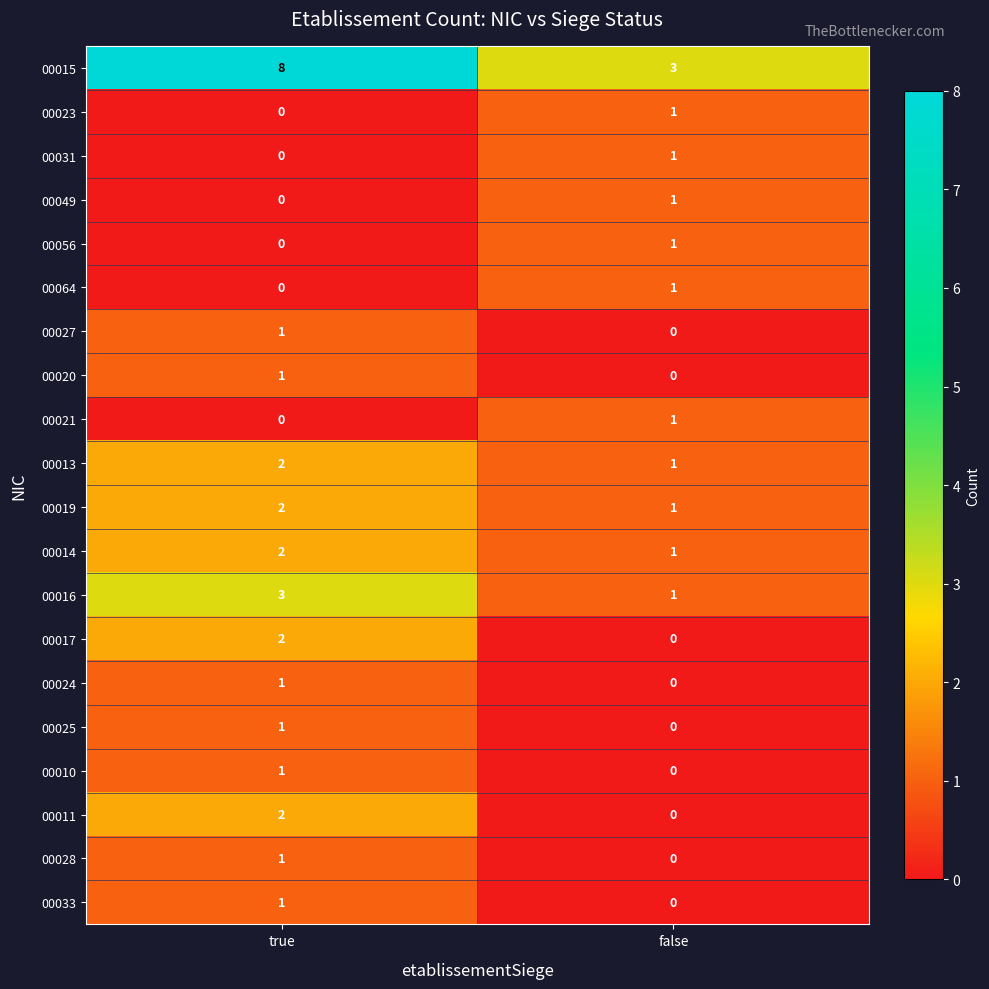

How many data points does each series have?

2